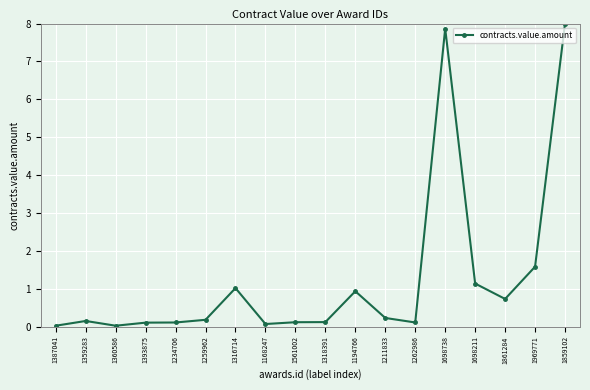

What is the change in value from 1316714 to 1318391?

-0.9